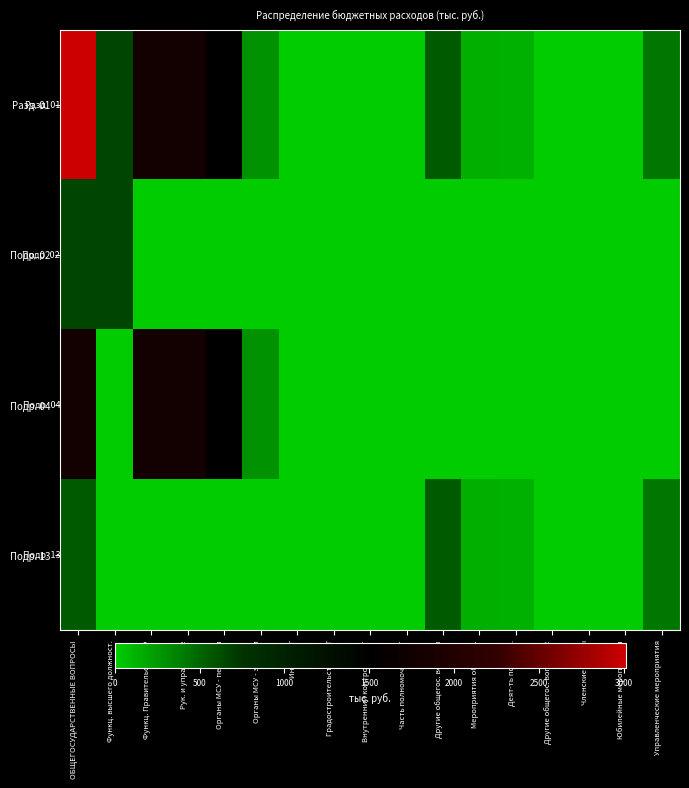

At which category is the sum across all series the highest?

ОБЩЕГОСУДАРСТВЕННЫЕ ВОПРОСЫ